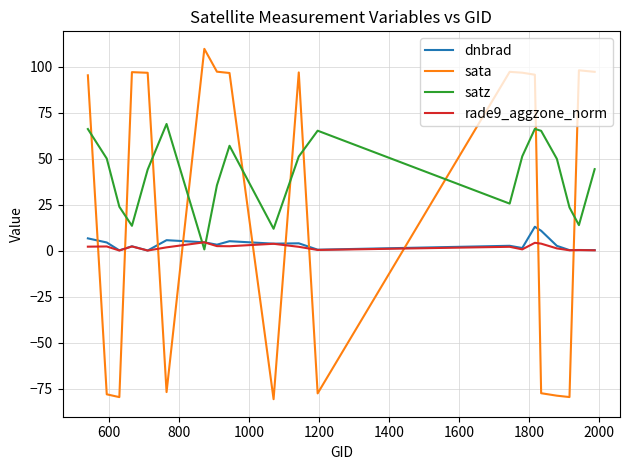

What is the smallest value displayed?

-80.6